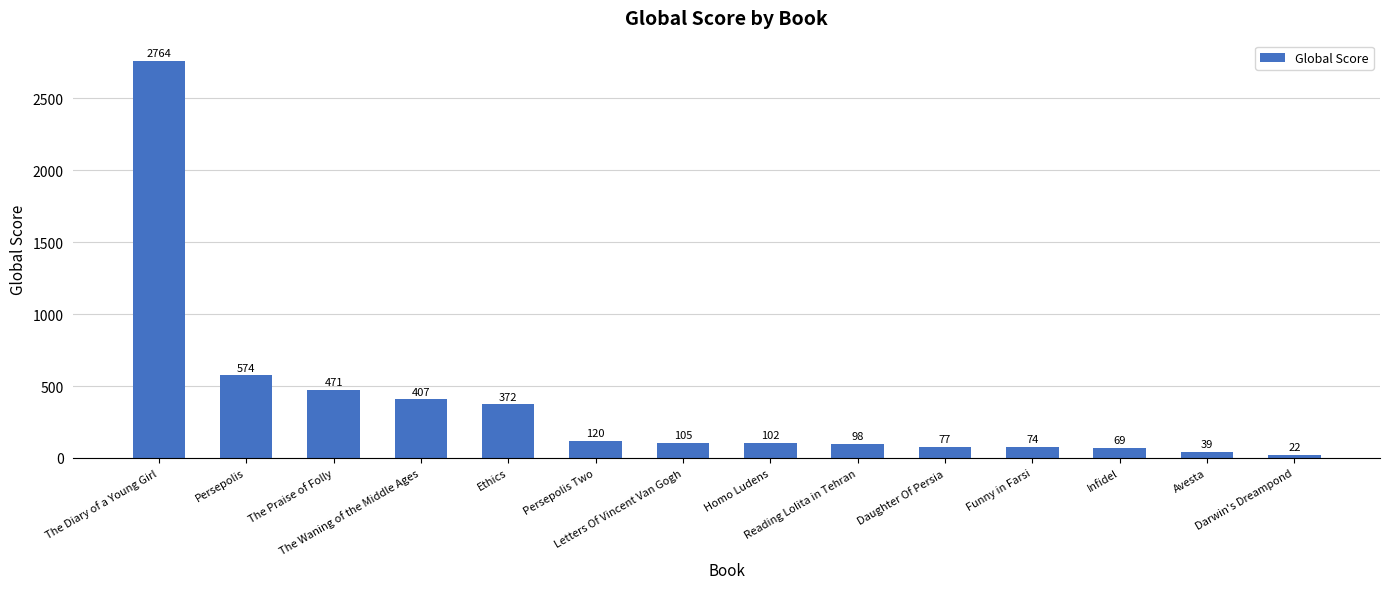

Where is the data nearest to the value 1393?

Persepolis